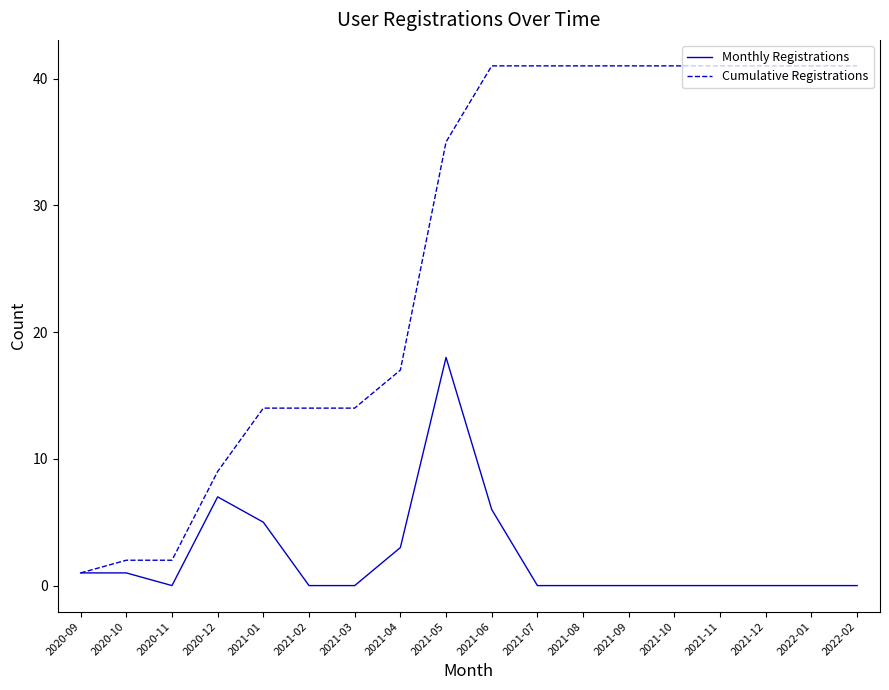

At which category is the sum across all series the highest?

2021-05